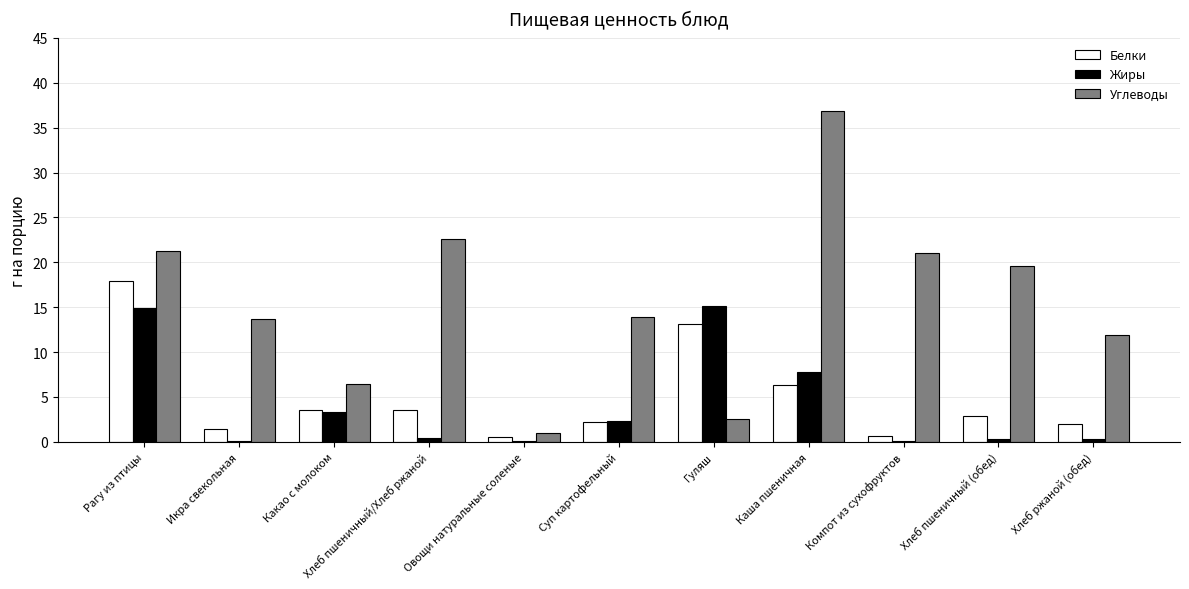

True or false: Углеводы has a value of 2.6 at Гуляш.

True